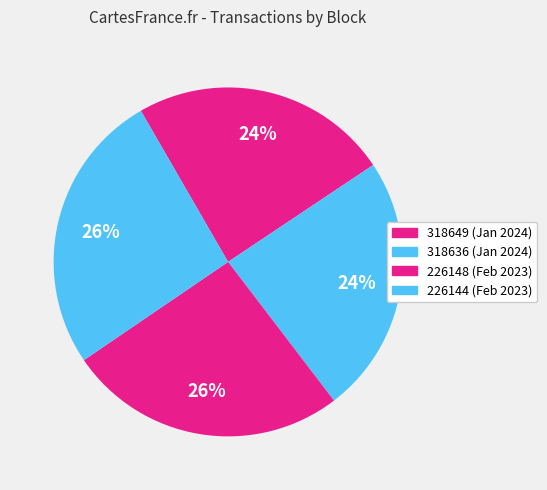

To the nearest percent, what percentage of the pie is 318649?

24%